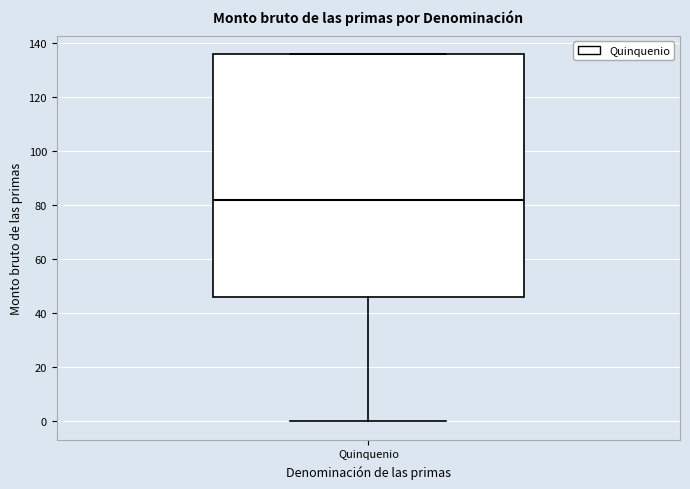

Where does the median line of the box for Quinquenio sit on the y-axis? The values are not printed on the chart, so give them approximately, as read against the axis.

82